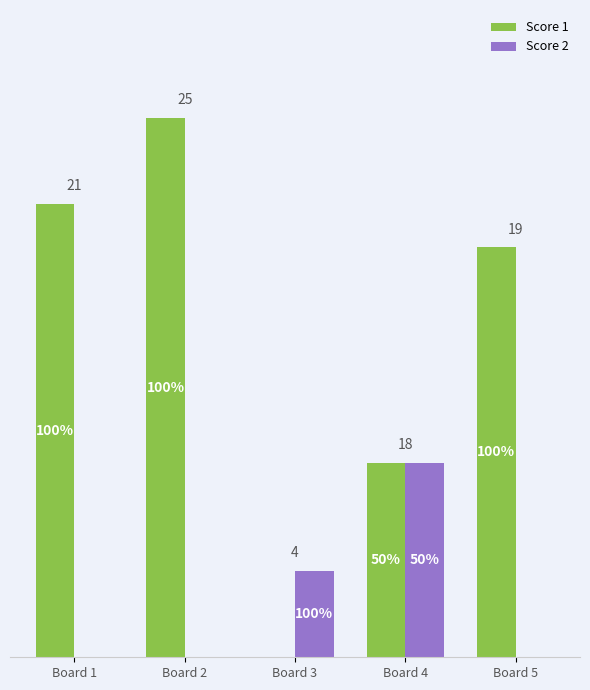

What is the maximum value for Score 2?

9